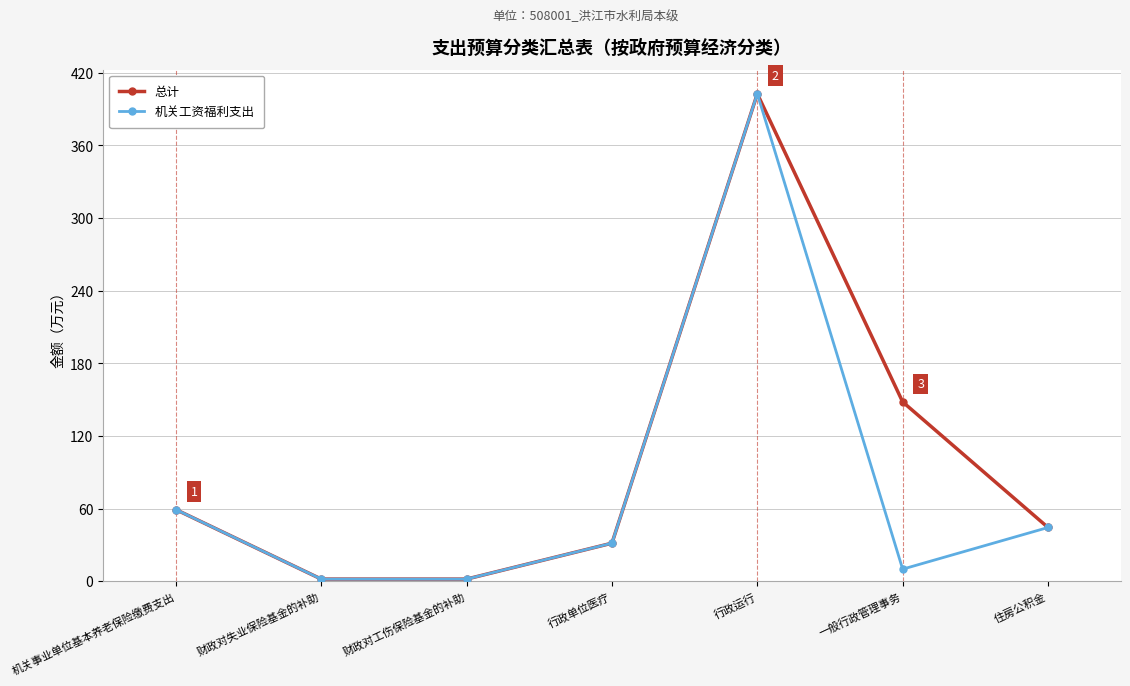

What is the difference between the maximum and minimum values in the 总计 series?

400.9